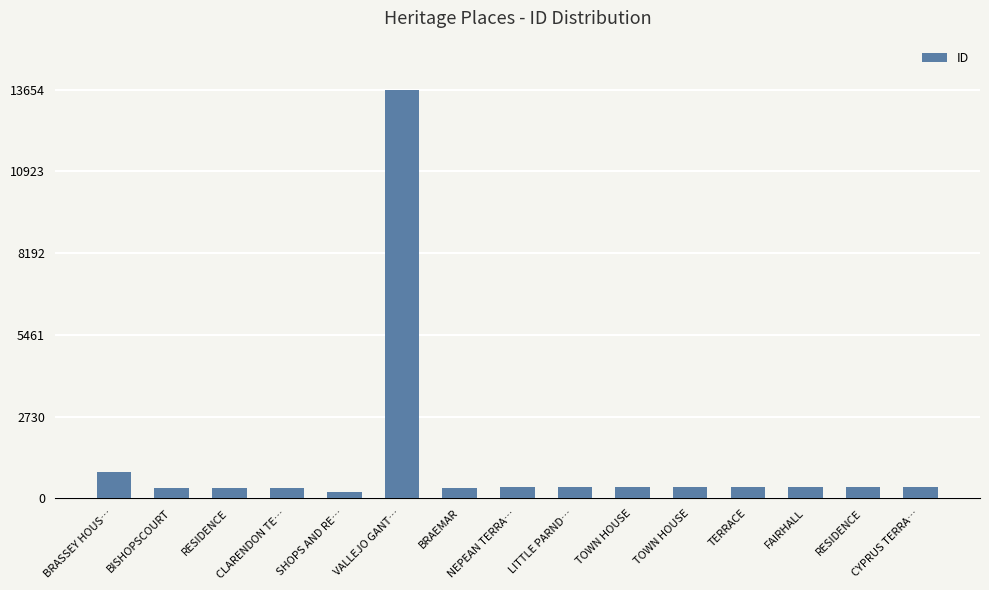

Approximately how many times larger is the value at BRAEMAR compared to TOWN HOUSE?

1.0